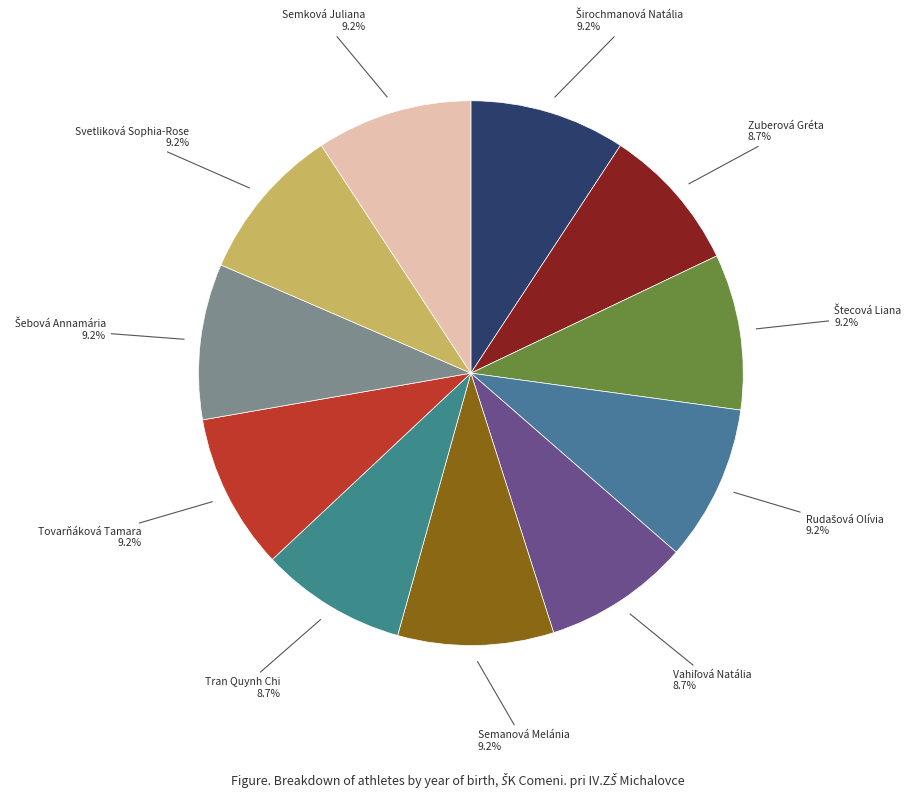

How many slices are in this pie chart?

11